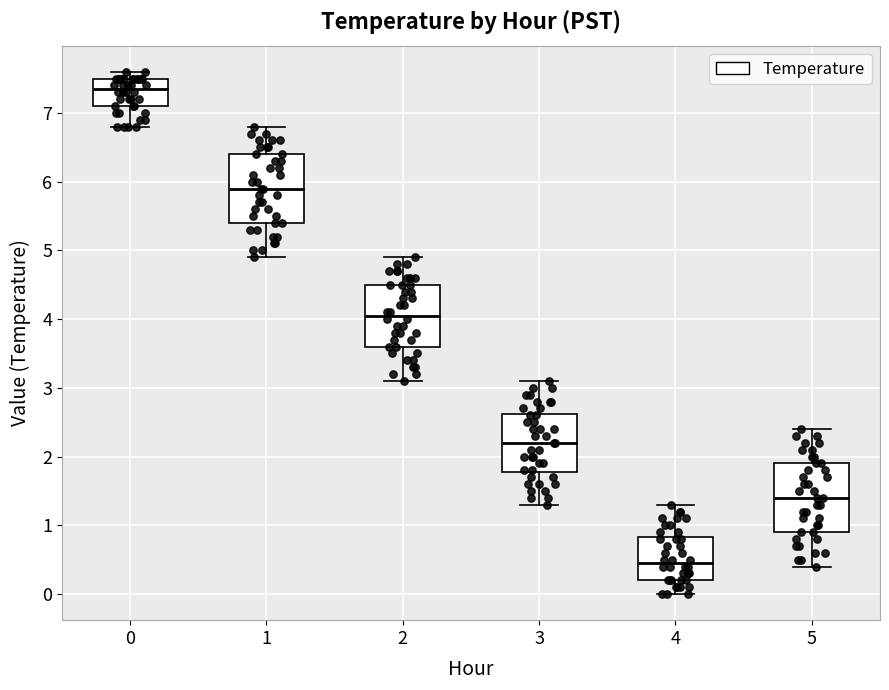

Reading left to right, transcribe this box plot: for each box, give where its median line is, the range the box spans, and where its two whiskers end, as read against the y-axis. The values are not printed on the chart, so give them approximately, as read against the axis.

0: median 7.4, box 7.1 to 7.5, whiskers 6.8 to 7.6
1: median 5.9, box 5.4 to 6.4, whiskers 4.9 to 6.8
2: median 4.1, box 3.6 to 4.5, whiskers 3.1 to 4.9
3: median 2.2, box 1.8 to 2.6, whiskers 1.3 to 3.1
4: median 0.5, box 0.2 to 0.8, whiskers 0.0 to 1.3
5: median 1.4, box 0.9 to 1.9, whiskers 0.4 to 2.4